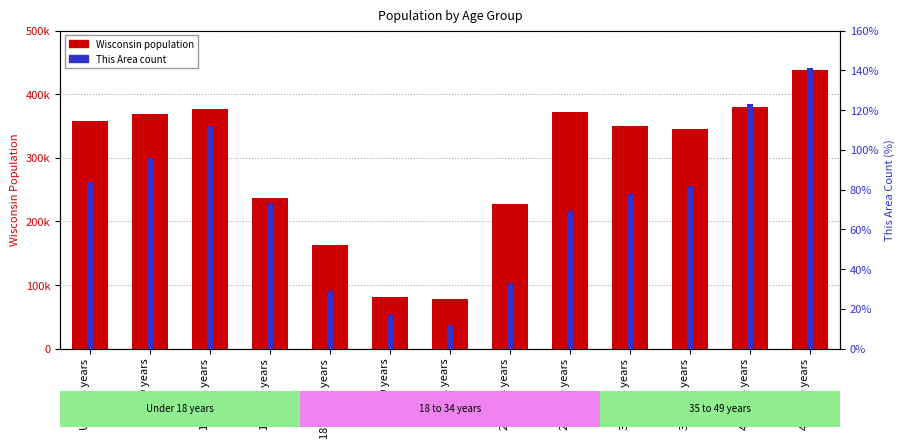

How many categories are shown in the chart?

13